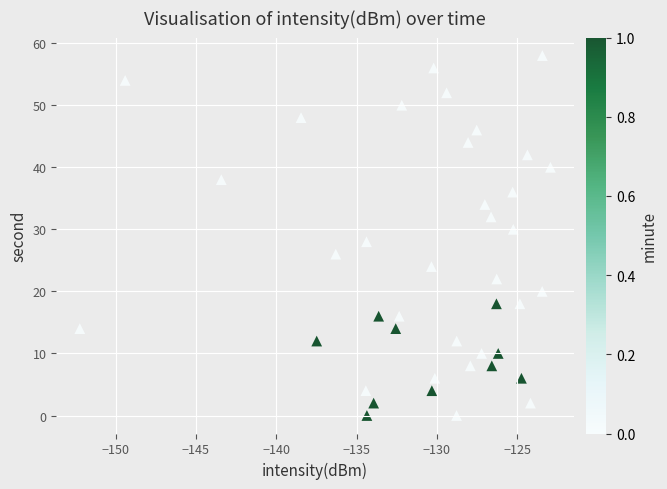

What is the range of Y values (max minus min)?

58